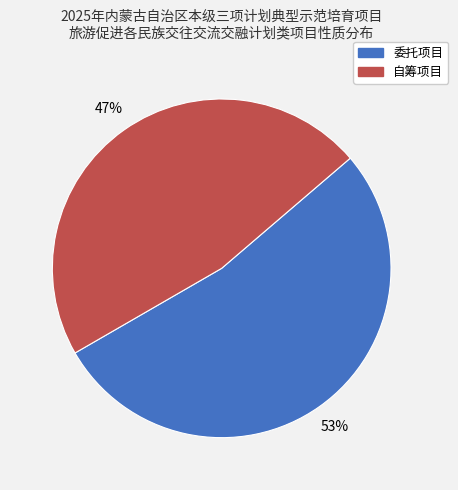

Which slice is the smallest?

自筹项目